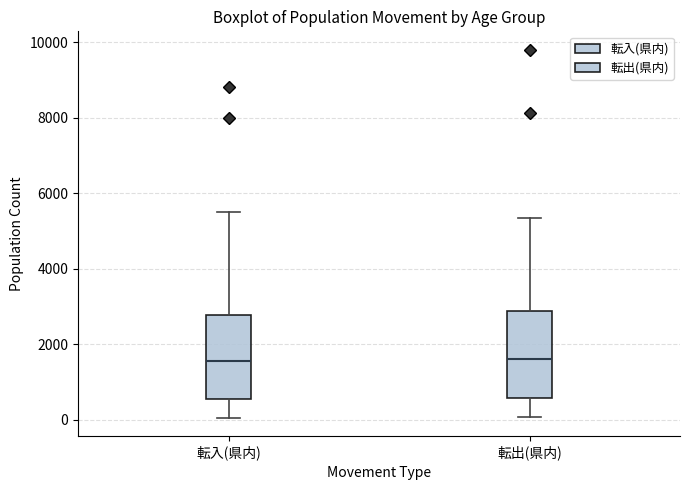

Where does the median line of the box for 転入(県内) sit on the y-axis? The values are not printed on the chart, so give them approximately, as read against the axis.

1600